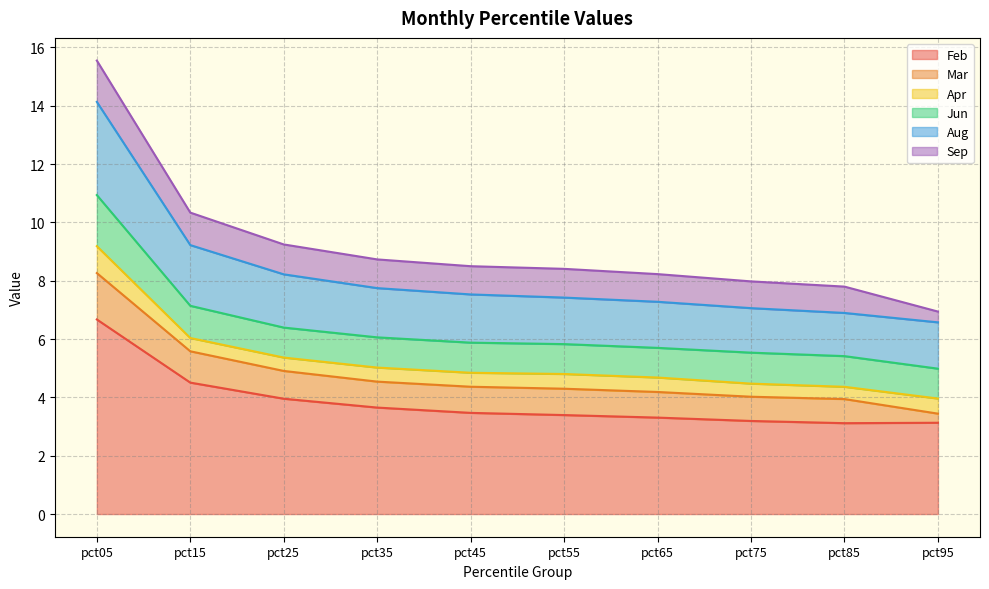

At how many categories does at least one series exceed 1?

10